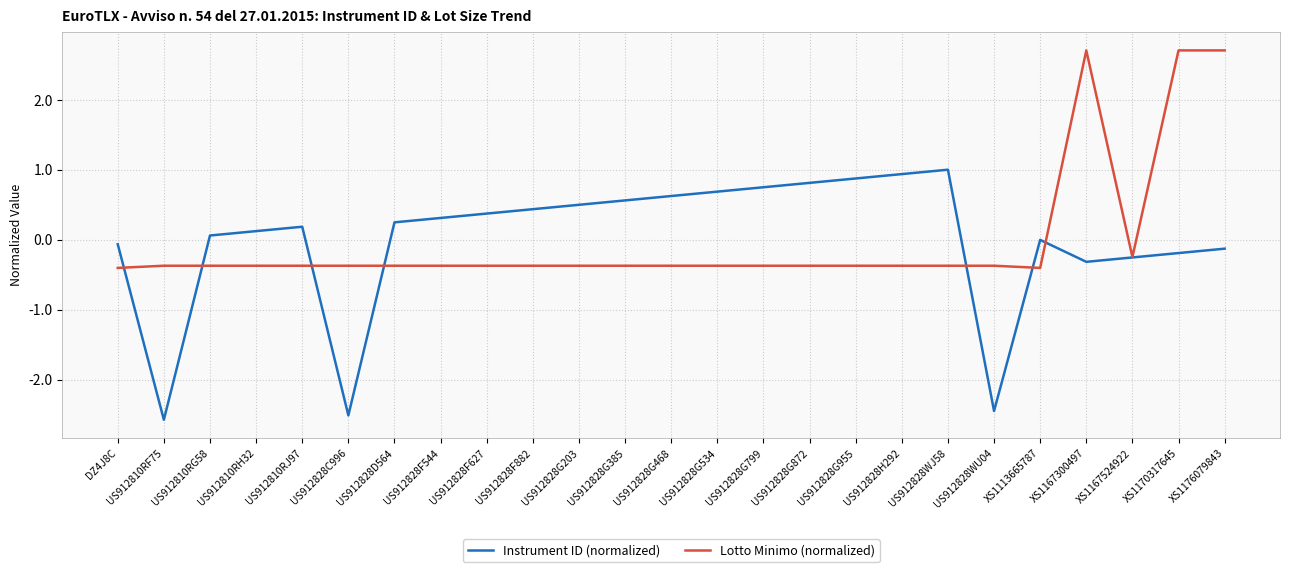

What is the total value across all series at US912828G799?

0.4